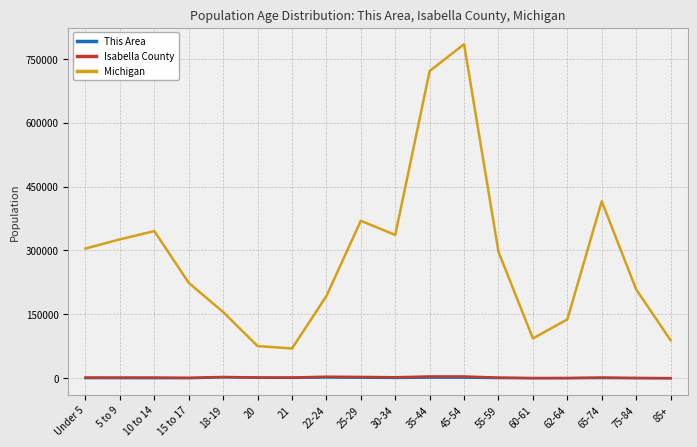

What is the maximum value for Michigan?

784236